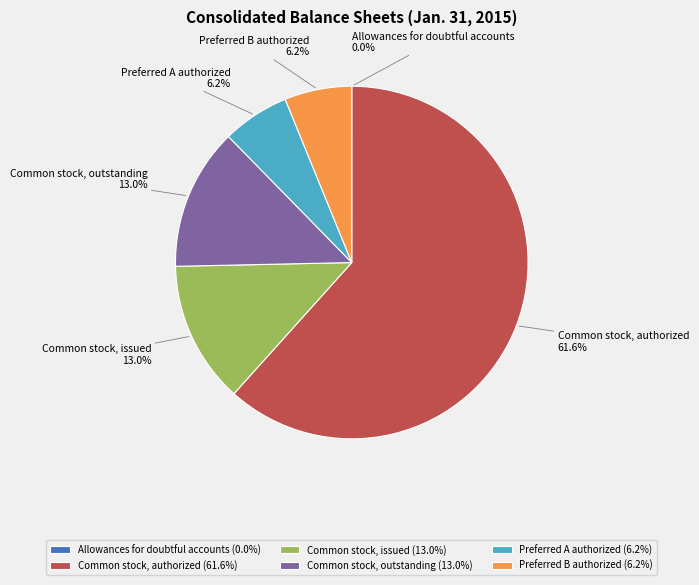

To the nearest percent, what is the combined percentage of Common stock, outstanding and Common stock, authorized?

75%